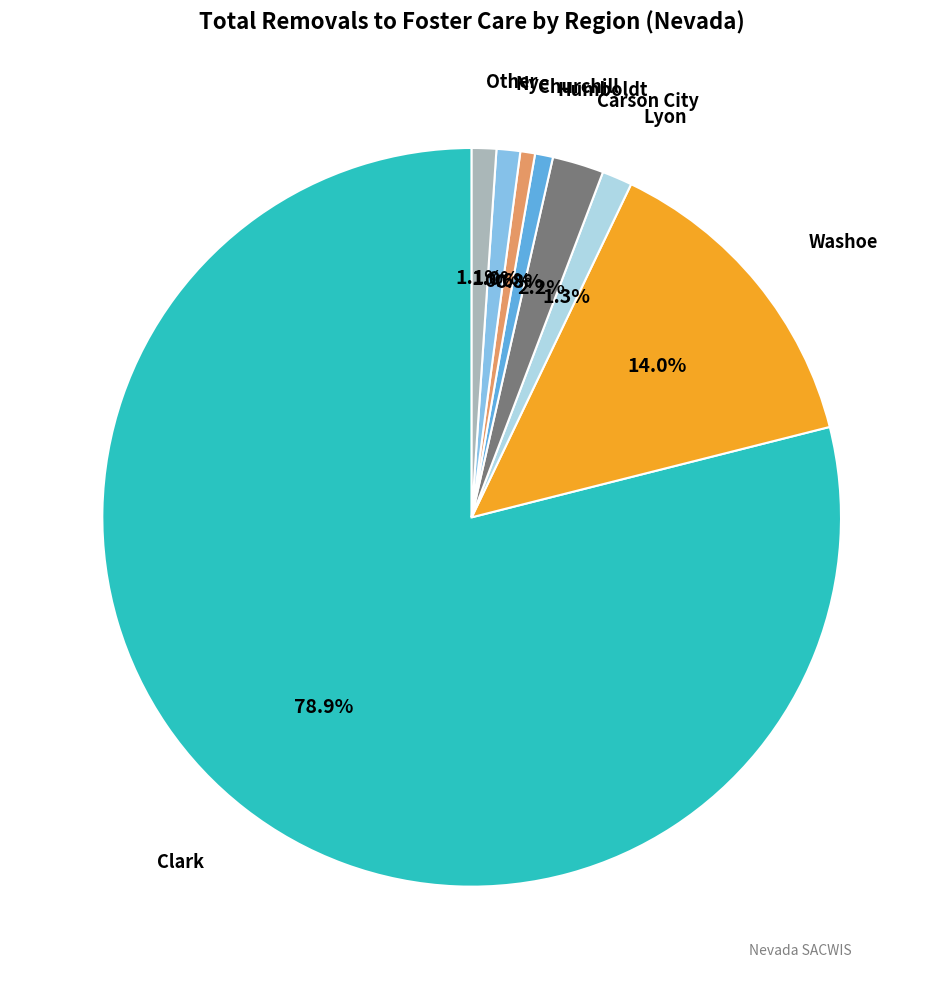

Is there any slice that represents more than half of the pie?

Yes